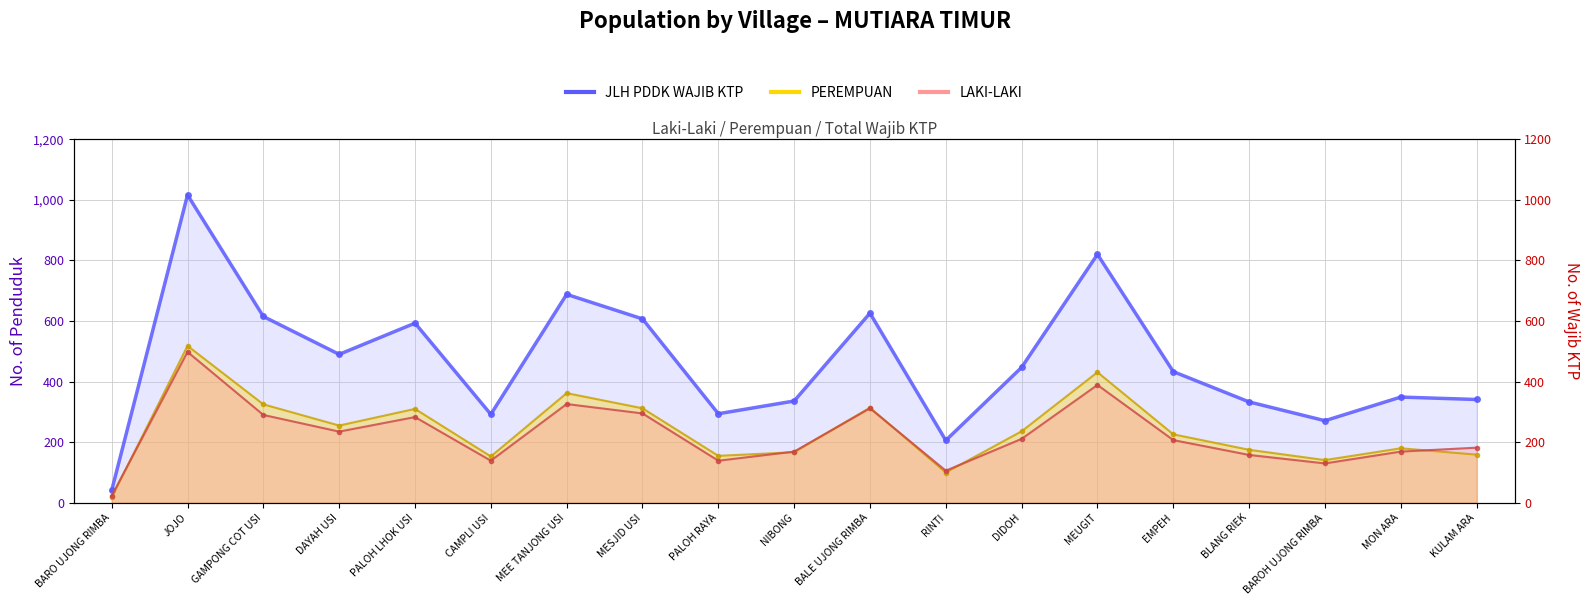

Does the chart have visible grid lines?

Yes